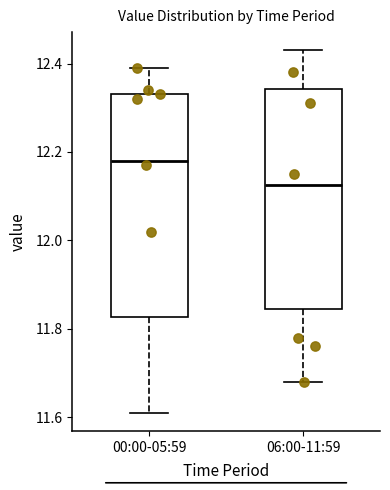

Where does the median line of the box for 06:00-11:59 sit on the y-axis? The values are not printed on the chart, so give them approximately, as read against the axis.

12.12